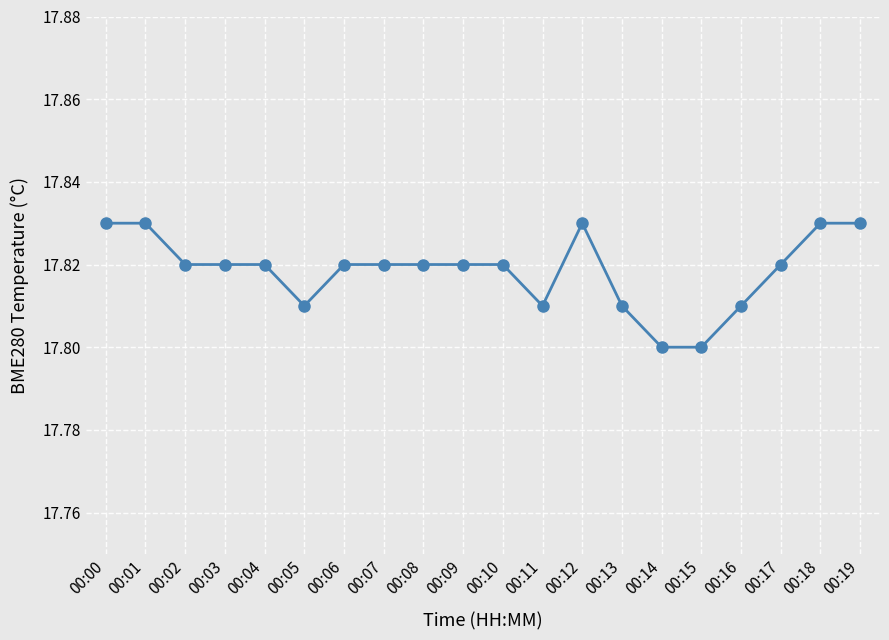

Is it true that the value at 00:18 is 17.8?

True